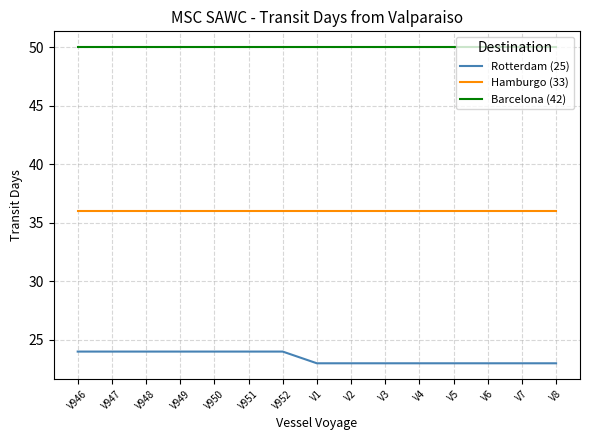

Reading left to right, list all the values displayed in this chart.

Rotterdam (25): V946=24	V947=24	V948=24	V949=24	V950=24	V951=24	V952=24	V1=23	V2=23	V3=23	V4=23	V5=23	V6=23	V7=23	V8=23
Hamburgo (33): V946=36	V947=36	V948=36	V949=36	V950=36	V951=36	V952=36	V1=36	V2=36	V3=36	V4=36	V5=36	V6=36	V7=36	V8=36
Barcelona (42): V946=50	V947=50	V948=50	V949=50	V950=50	V951=50	V952=50	V1=50	V2=50	V3=50	V4=50	V5=50	V6=50	V7=50	V8=50